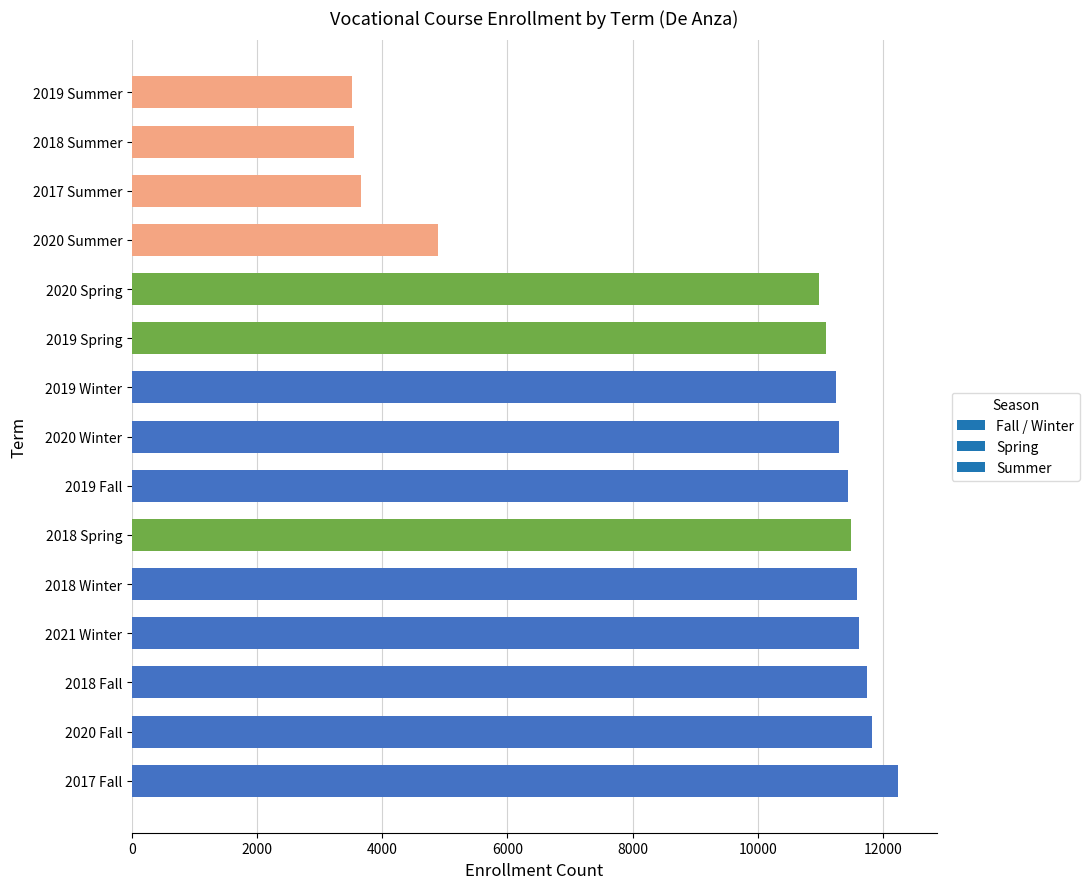

What is the change in value from 2020 Winter to 2019 Summer?

-7783